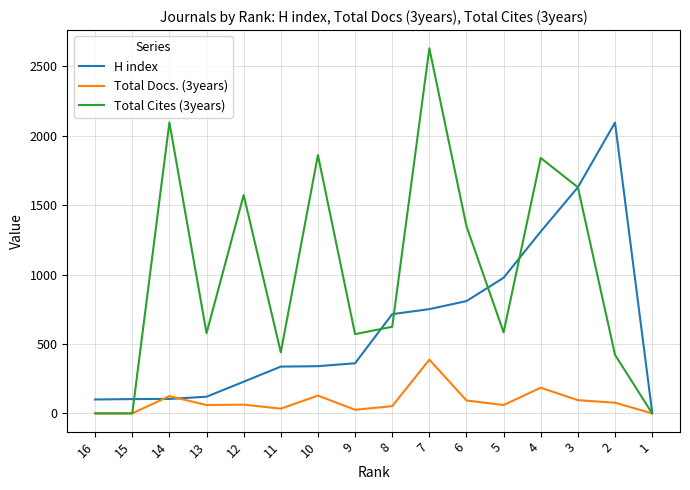

The H index series shows 340 at 10. True or false?

True